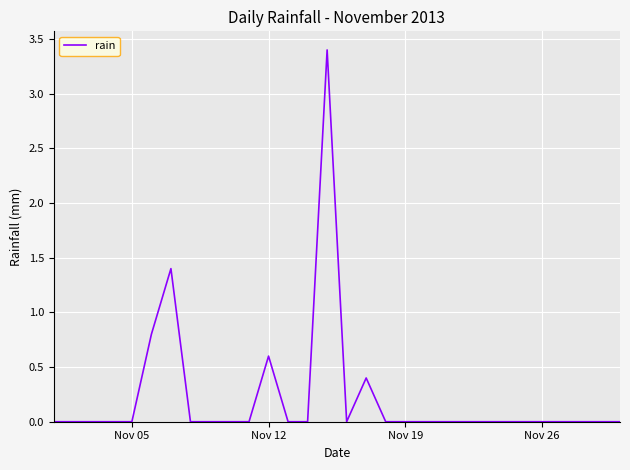

What is the difference between the maximum and minimum values?

3.4